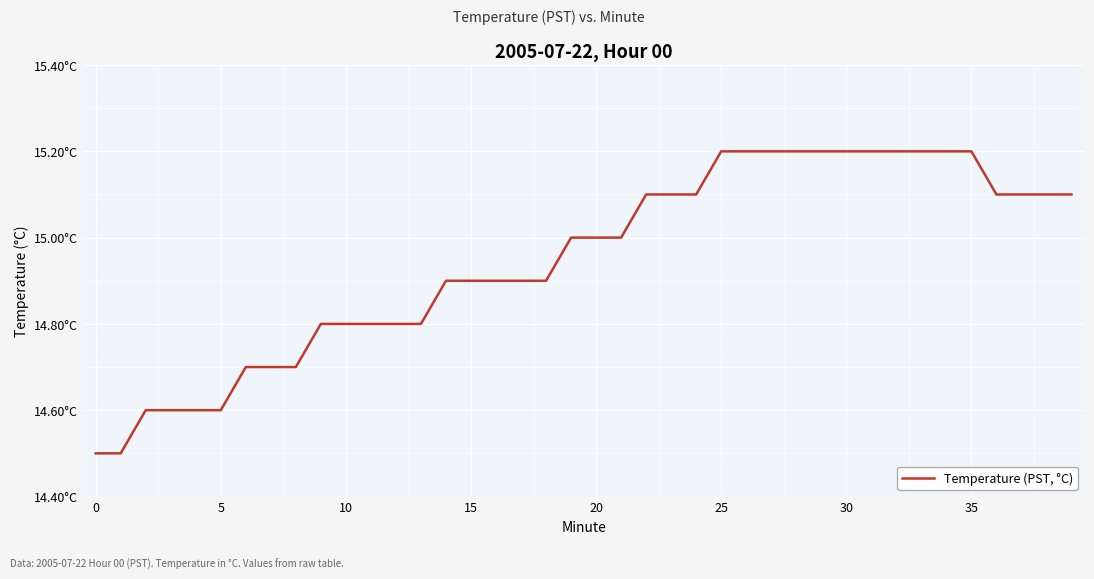

True or false: there are more than 0 points higher than both neighbors.

False